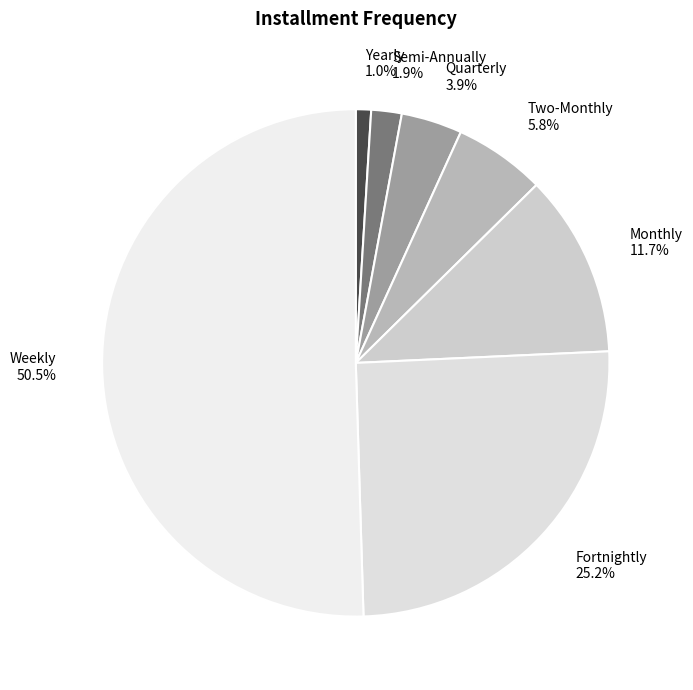

How many slices are in this pie chart?

7